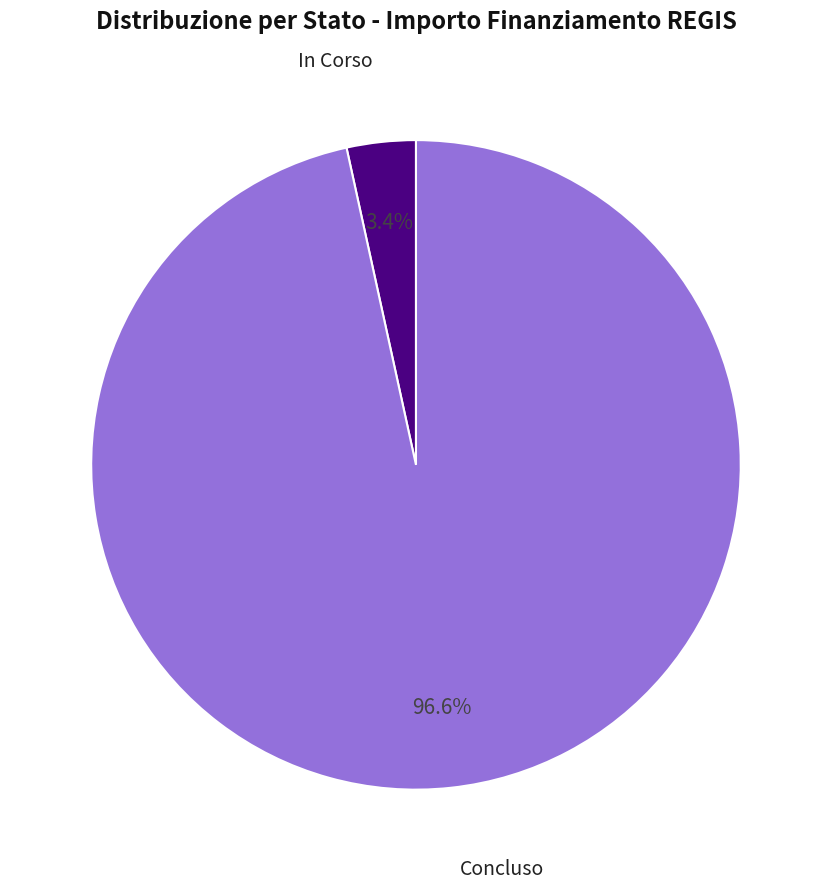

Which category accounts for the majority?

Concluso